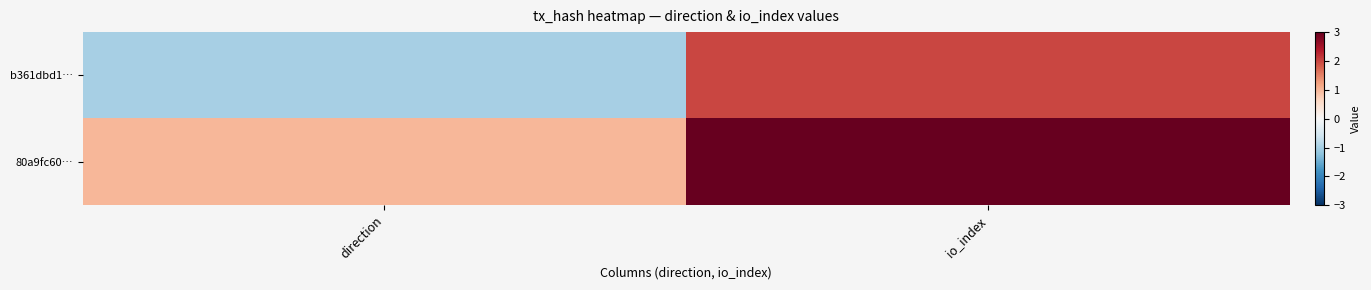

Which has a higher value, direction or io_index?

io_index